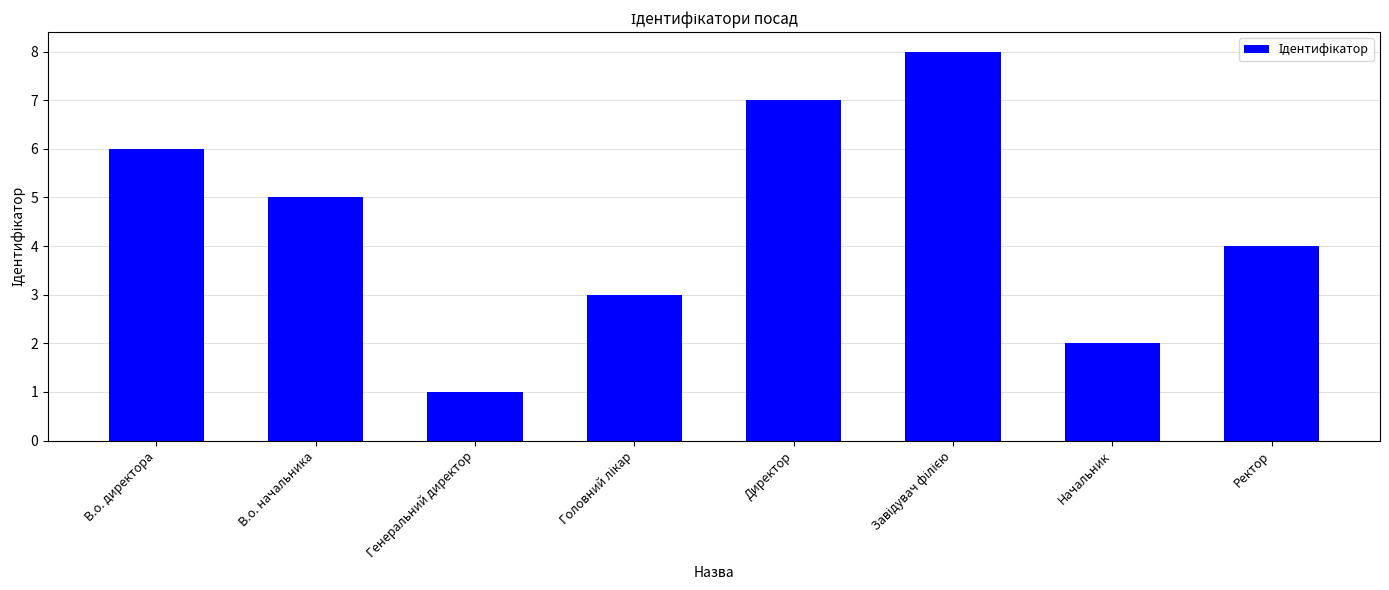

Where is the data nearest to the value 4?

Ректор